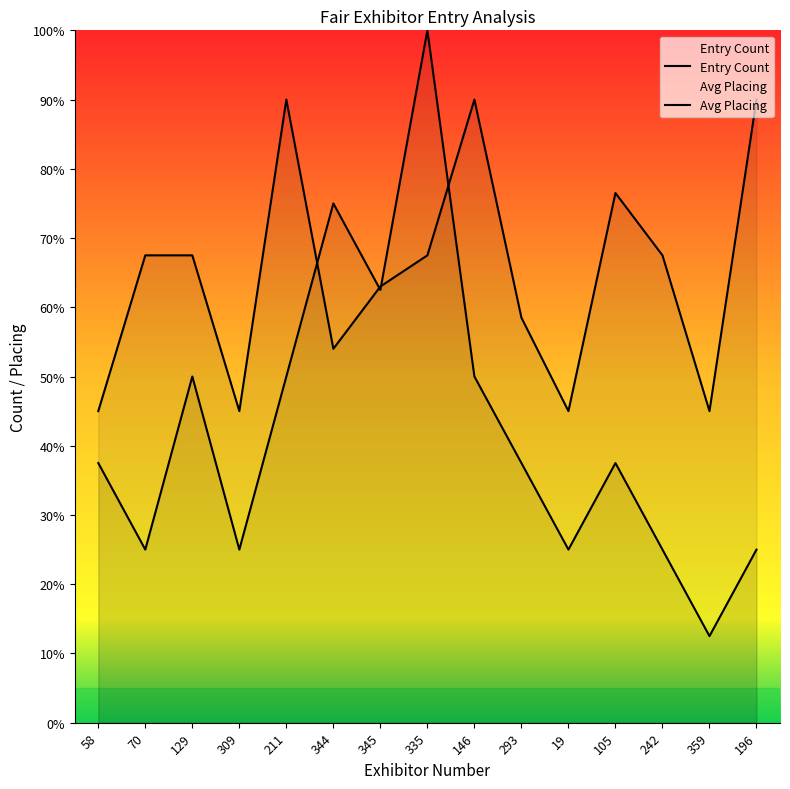

What is the smallest value displayed?

1.2